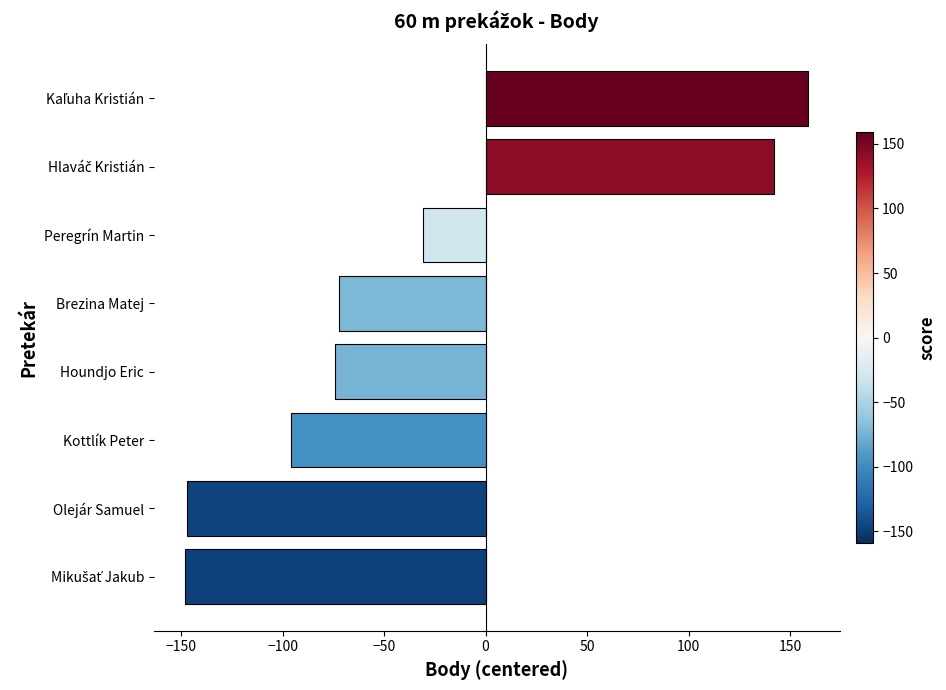

What is the difference between the maximum and second lowest values?

306